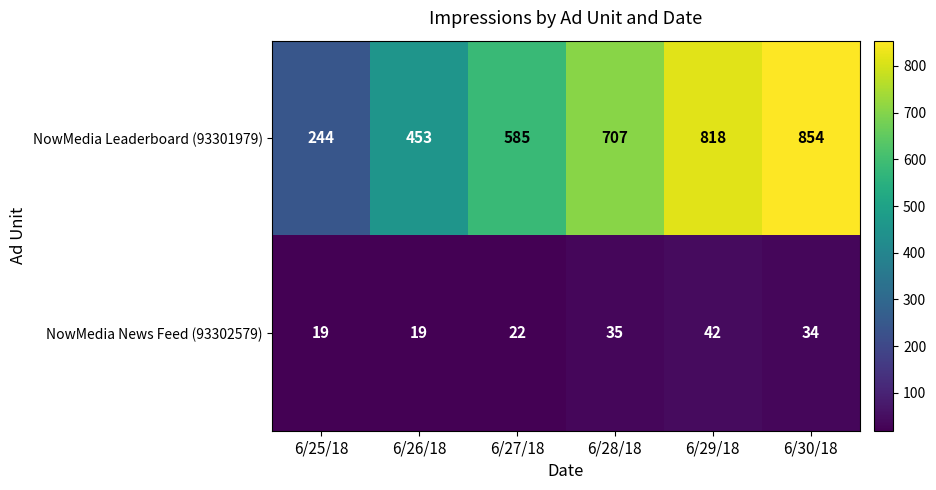

True or false: NowMedia Leaderboard (93301979) has a value of 395 at 6/25/18.

False